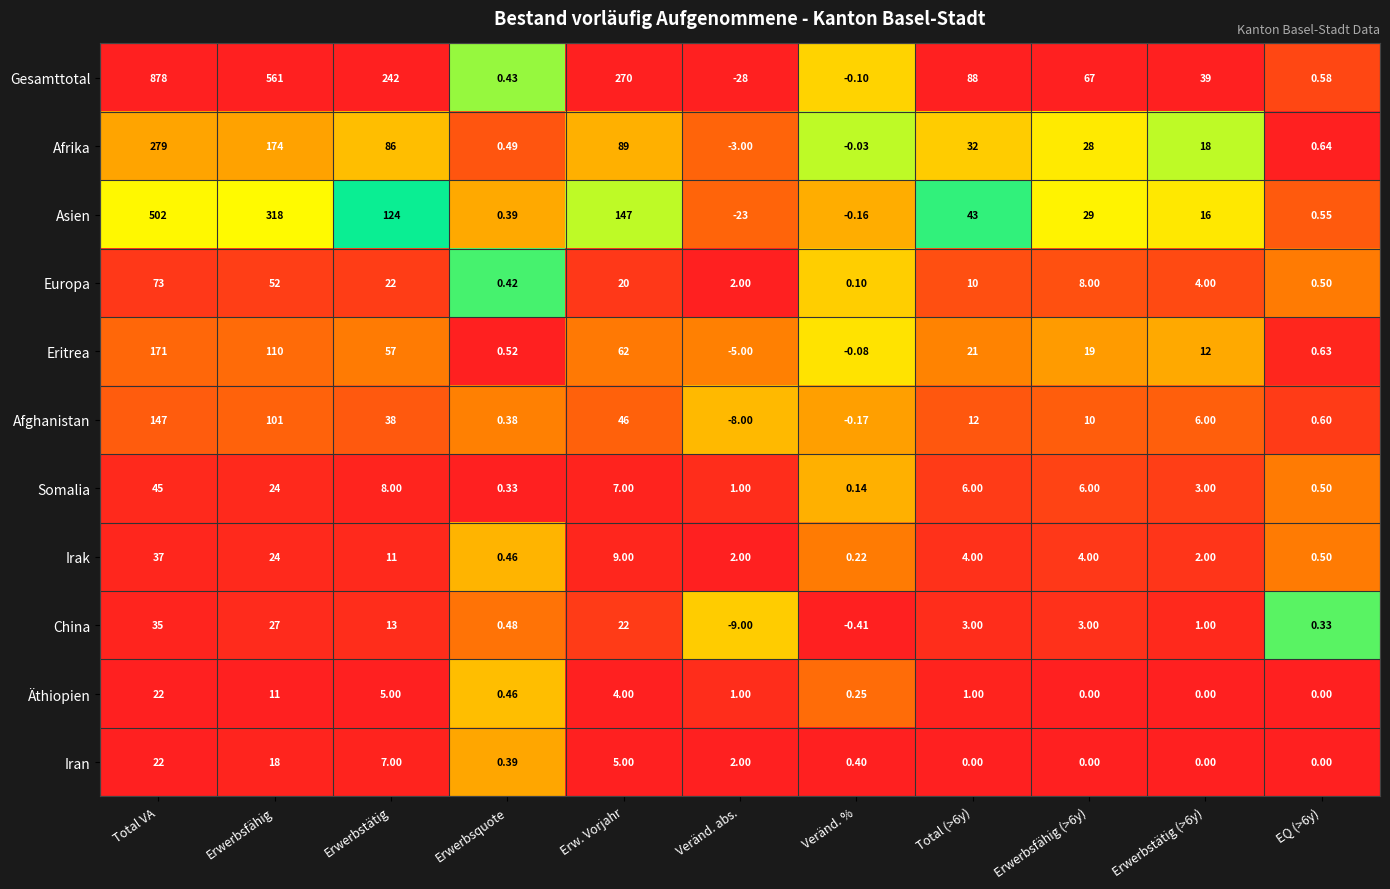

Which series has the largest range (max minus min)?

Gesamttotal